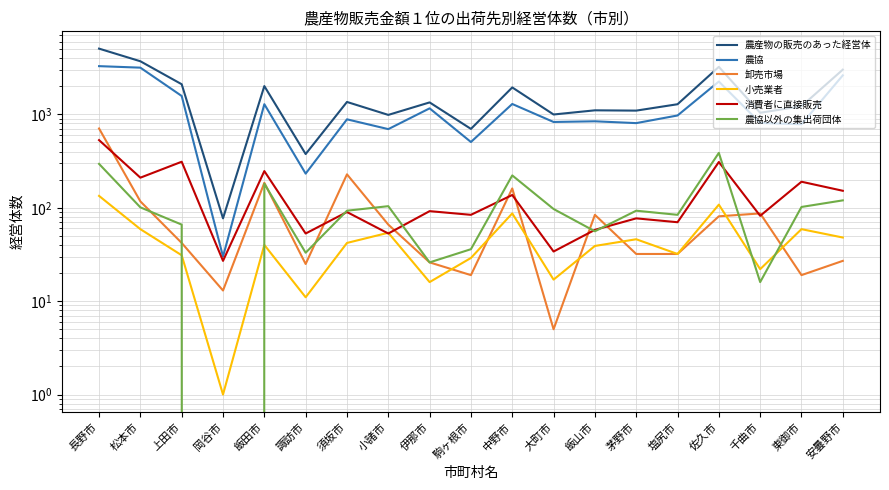

The value of 農協以外の集出荷団体 at 岡谷市 is -188. True or false?

False